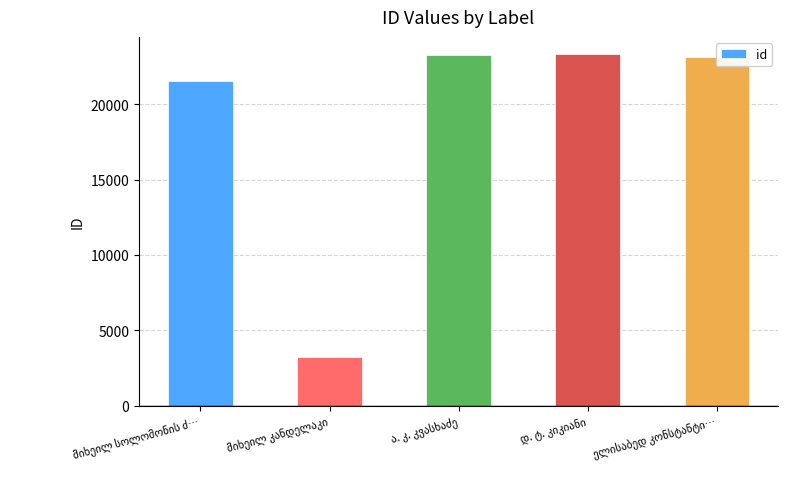

What is the difference between the second highest and second lowest values?

1776